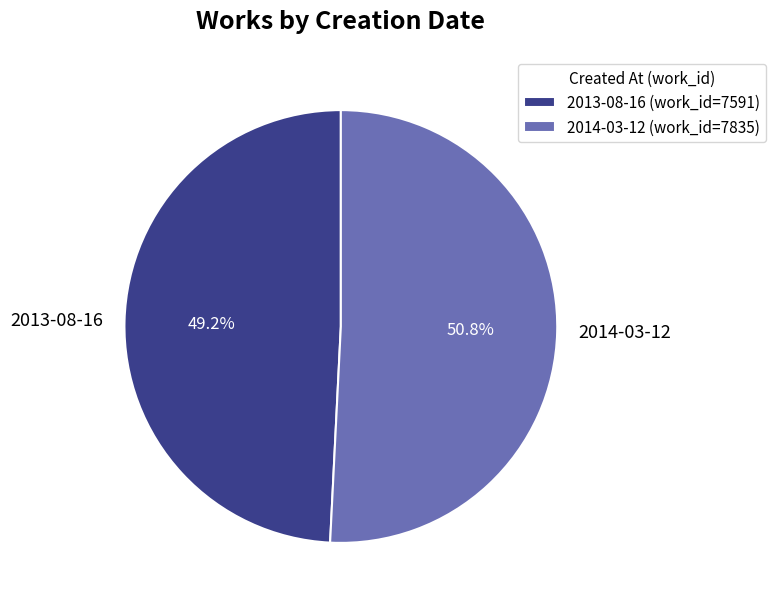

What is the majority slice?

2014-03-12